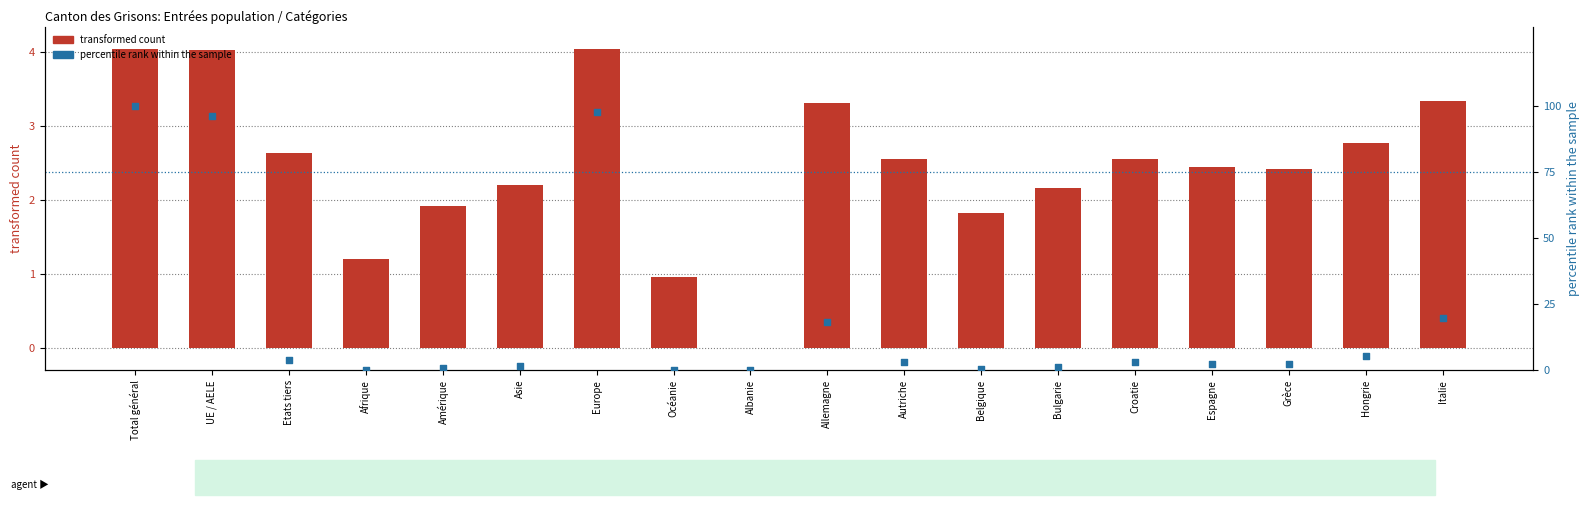

Which series reaches the minimum Y coordinate?

transformed count